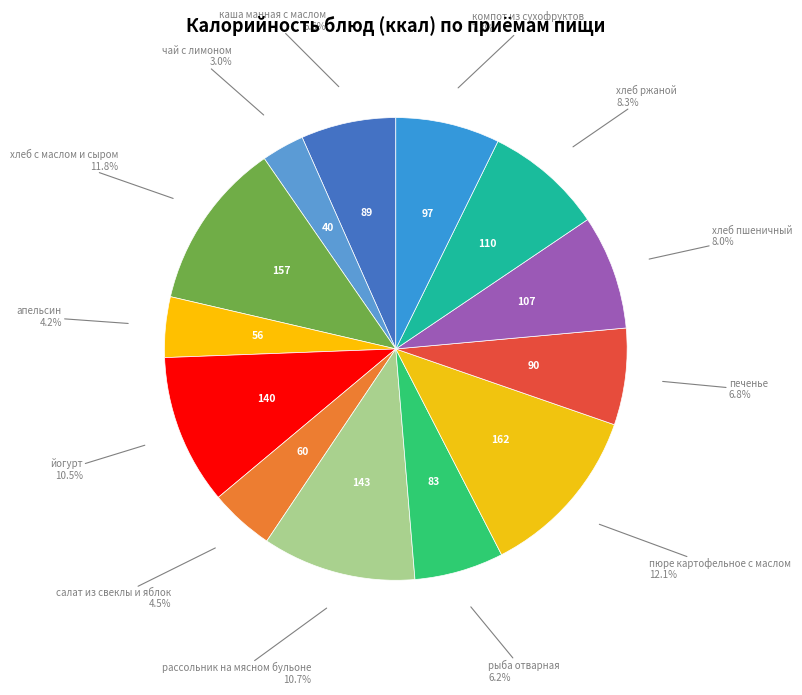

What is the ratio of the value at каша манная с маслом to the value at чай с лимоном?

2.2